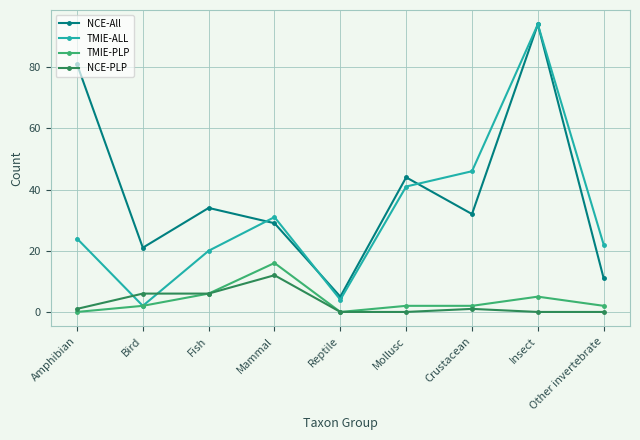

Reading left to right, transcribe all the data shown in this chart.

NCE-All: 81	21	34	29	5	44	32	94	11
TMIE-ALL: 24	2	20	31	4	41	46	94	22
TMIE-PLP: 0	2	6	16	0	2	2	5	2
NCE-PLP: 1	6	6	12	0	0	1	0	0